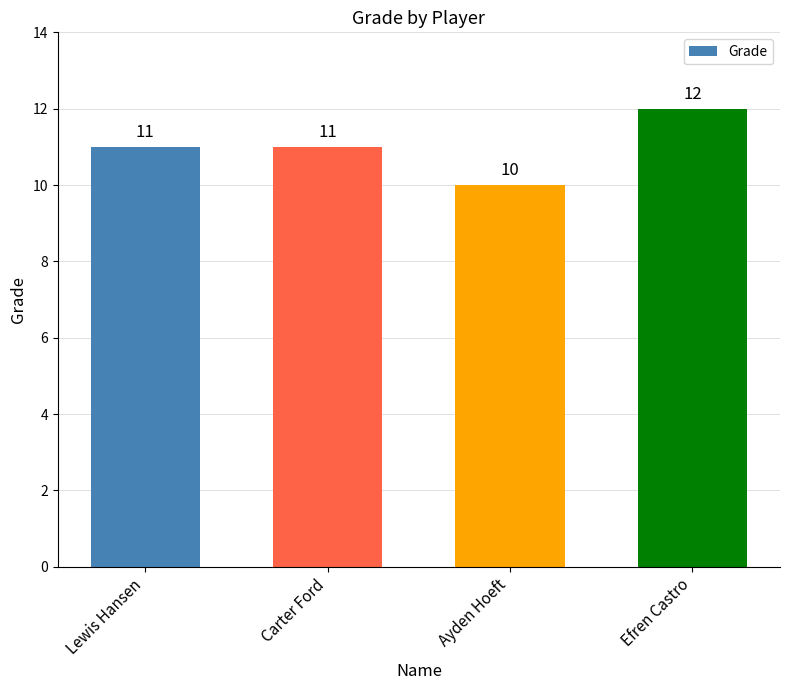

What is the approximate value at Efren Castro?

12